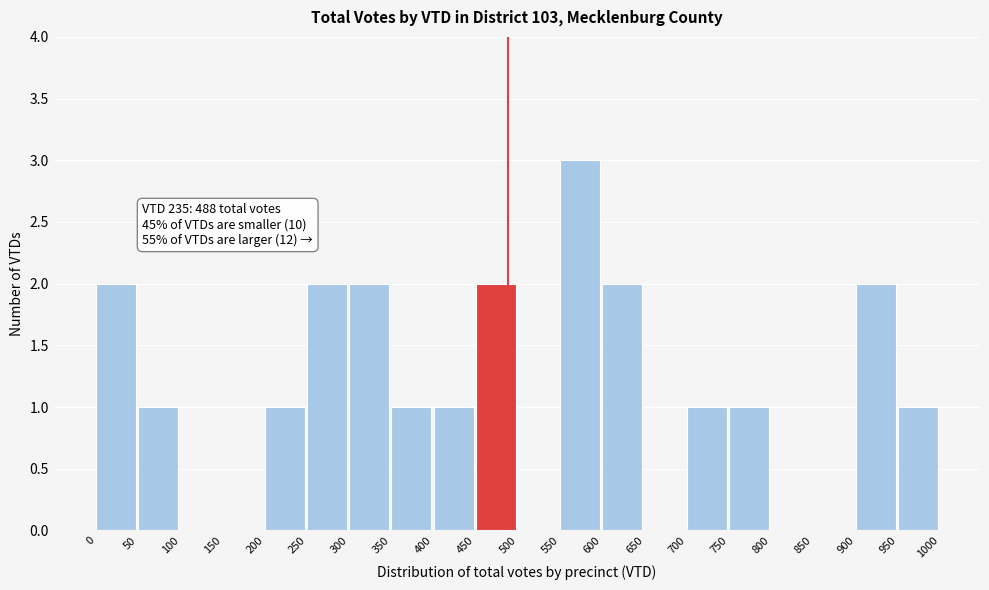

Which range on the x-axis has the tallest bar?

550 to 600